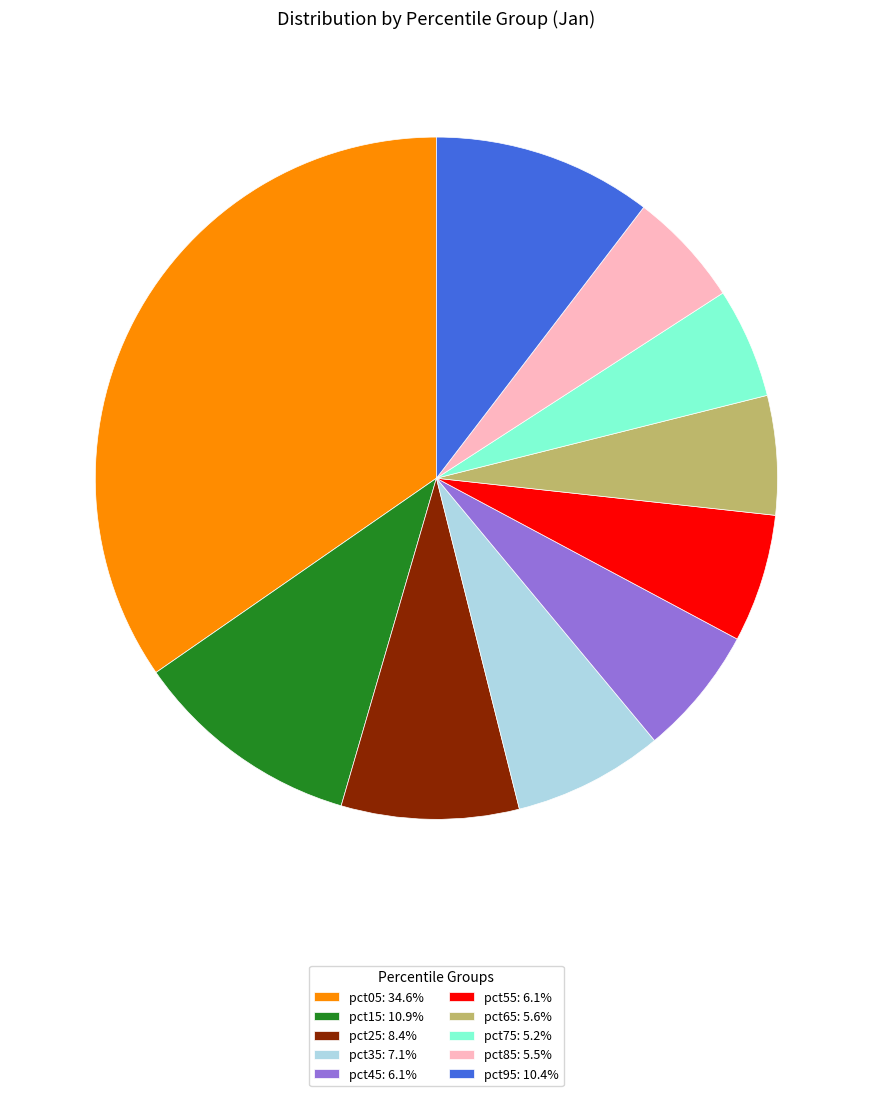

True or false: pct45 accounts for 1% of the total.

False